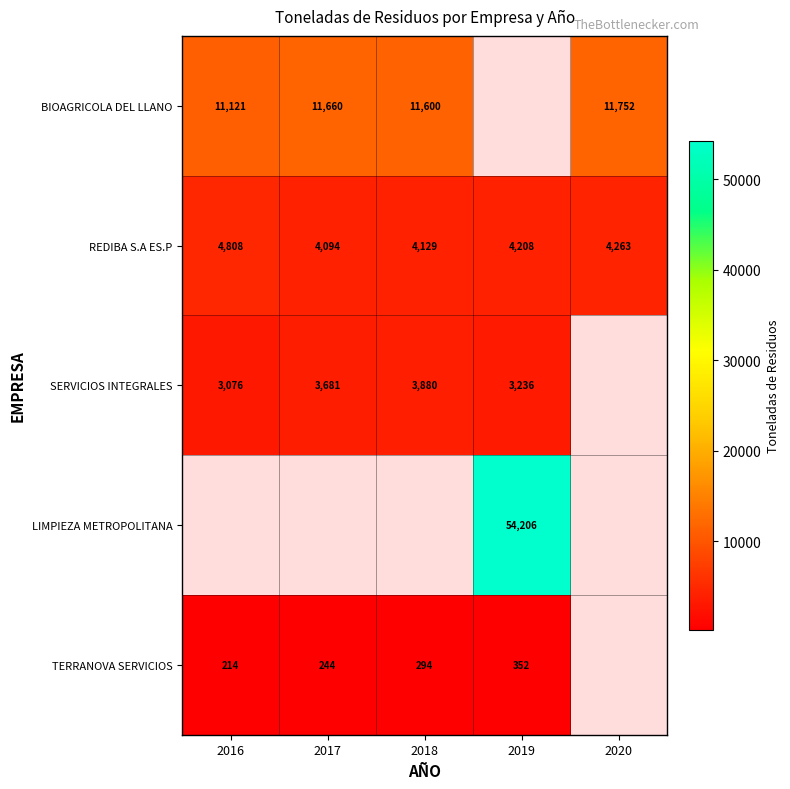

Is the value of BIOAGRICOLA DEL LLANO at 2016 greater than the value of REDIBA S.A ES.P at 2019?

Yes